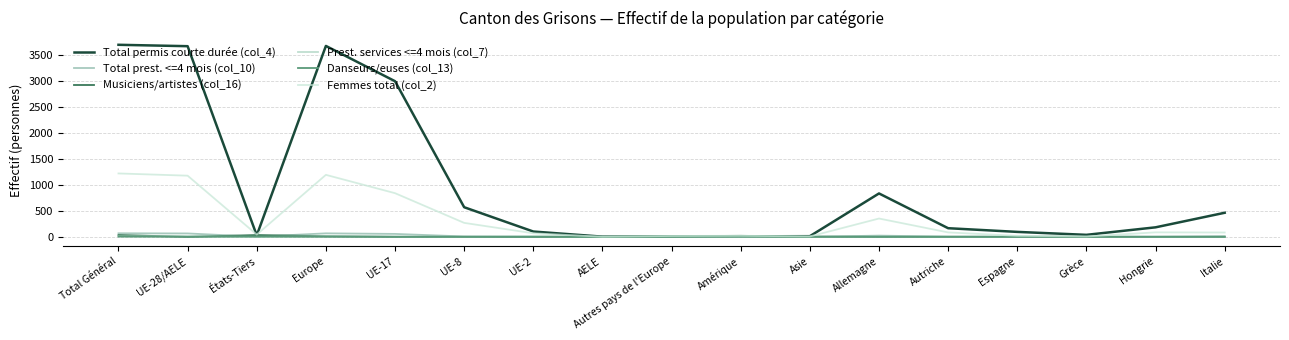

True or false: Danseurs/euses (col_13) has a value of 0 at Europe.

True